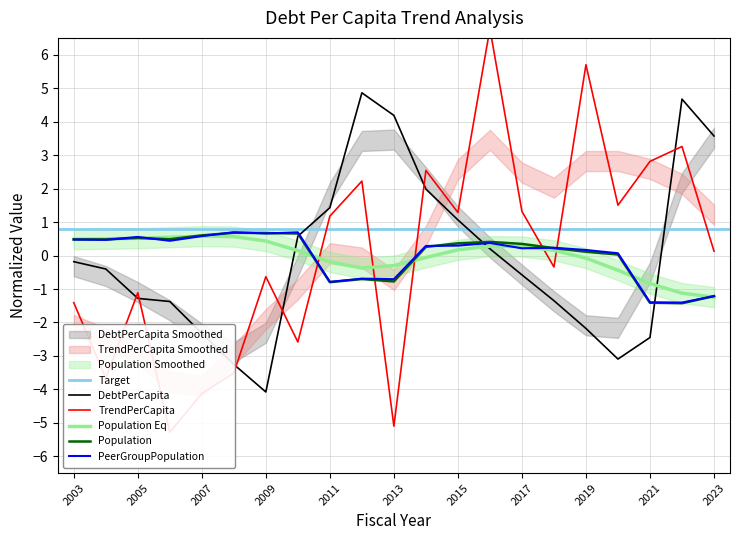

Is it true that Population equals -0.5 at 2013?

False